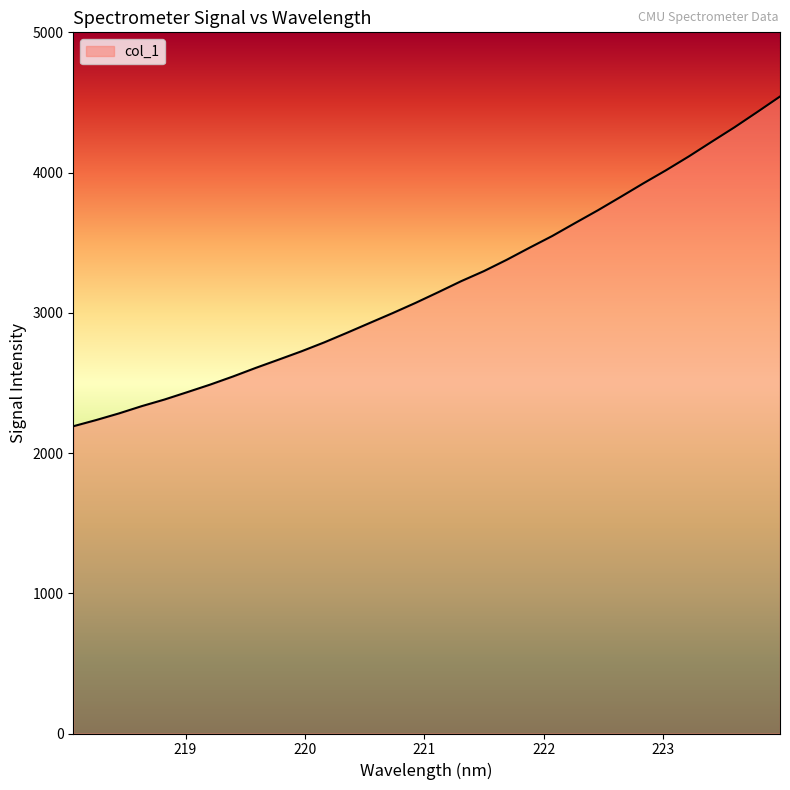

What is the difference between the maximum and minimum values?

2351.4